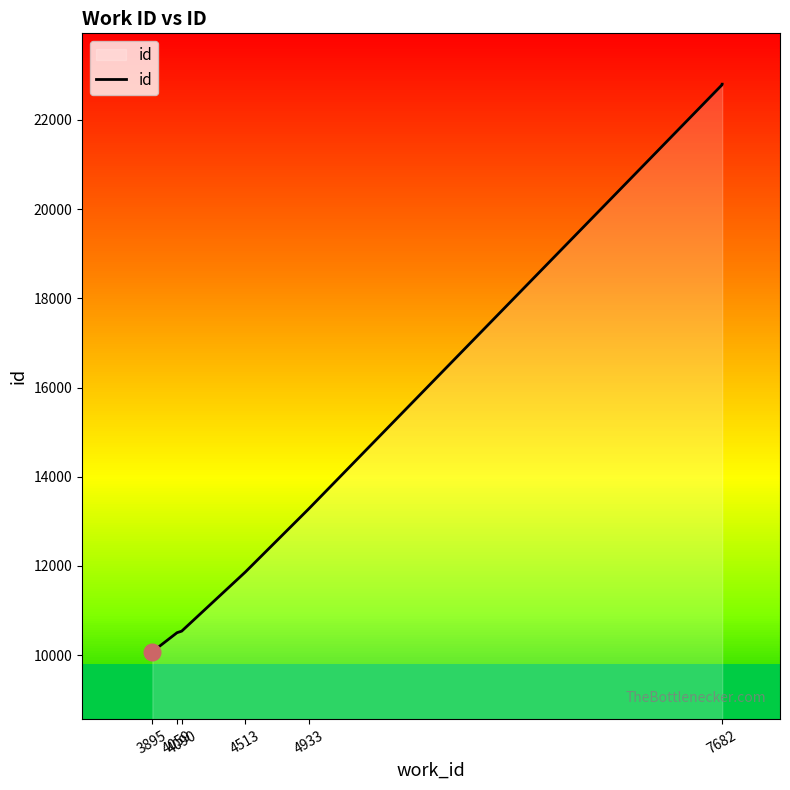

How many distinct data groups are displayed?

1